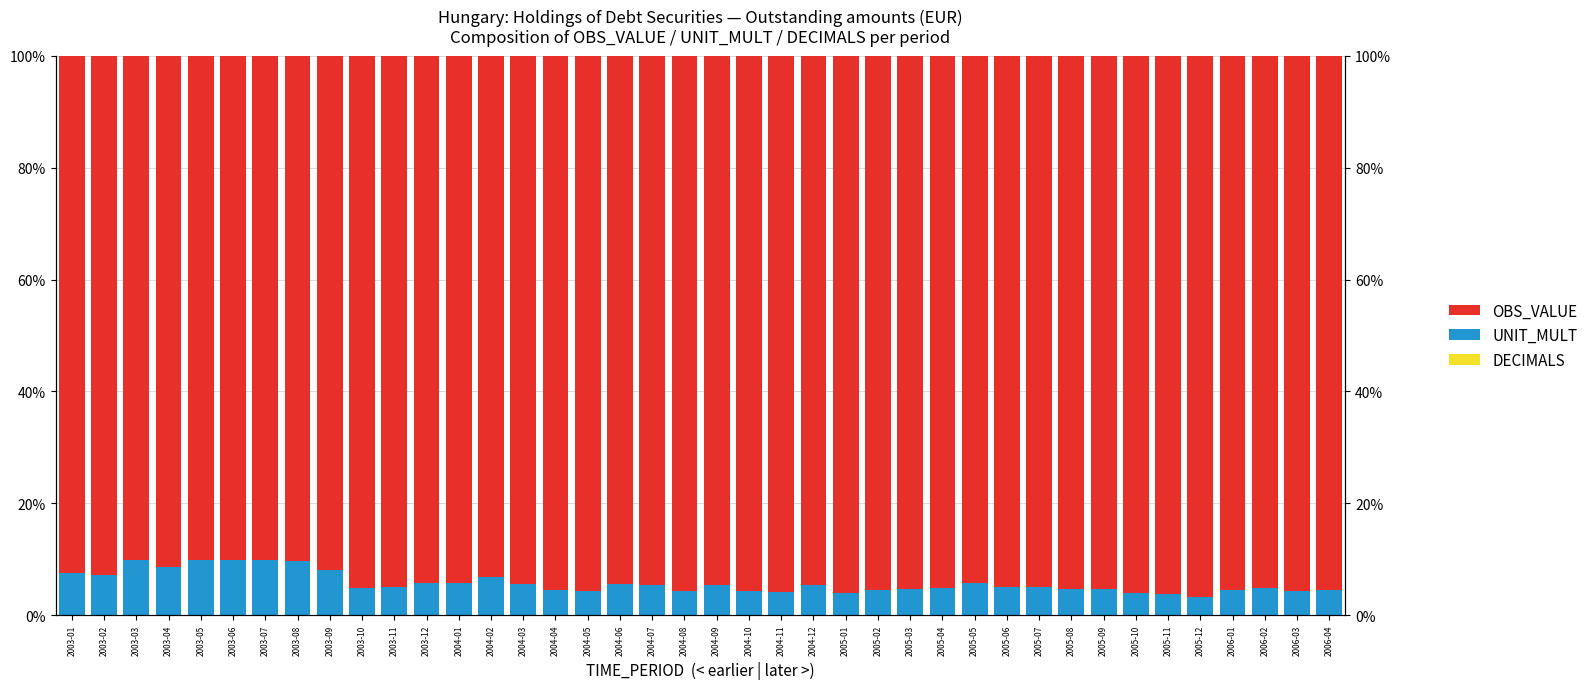

What are all the series names shown in the legend?

DECIMALS, UNIT_MULT, OBS_VALUE